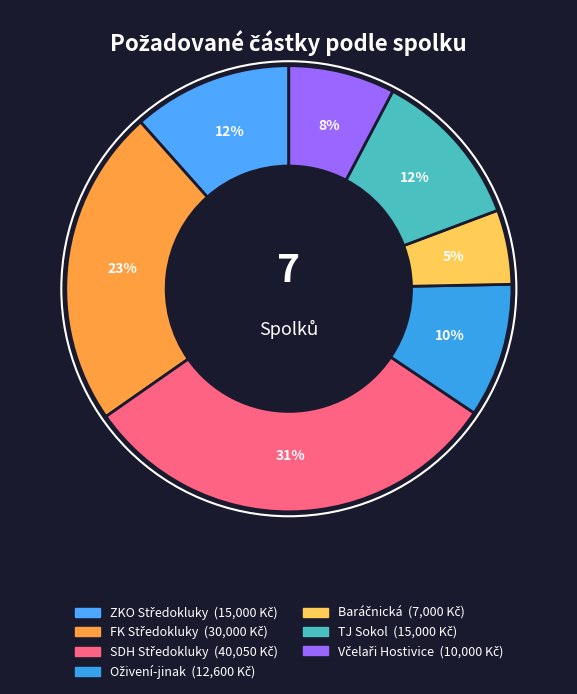

Which slice is the largest?

SDH Středokluky